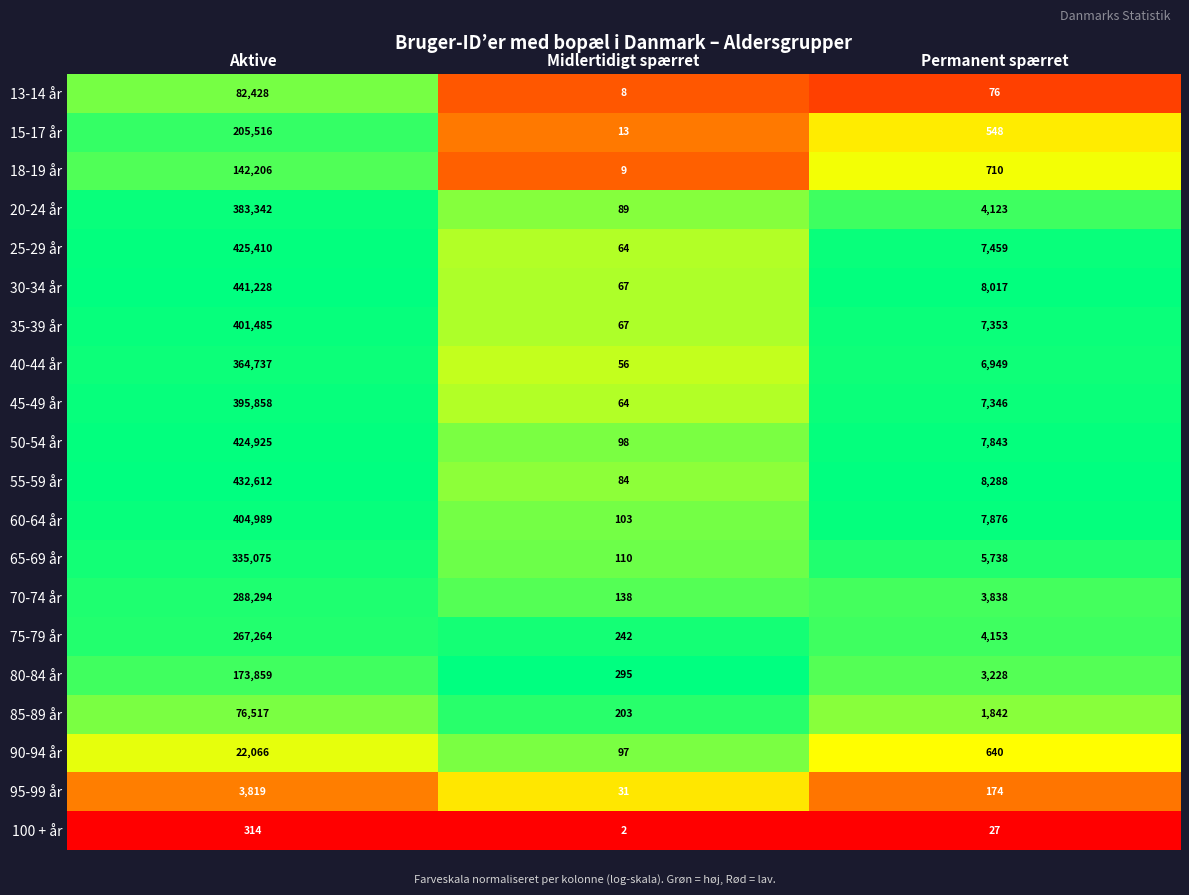

Which series has the largest total across all categories?

30-34 år